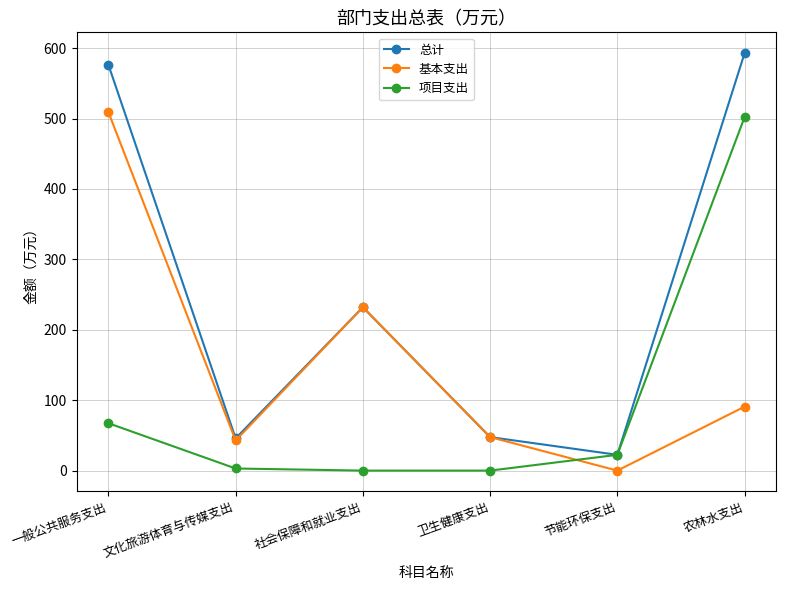

Which series has the largest total across all categories?

总计